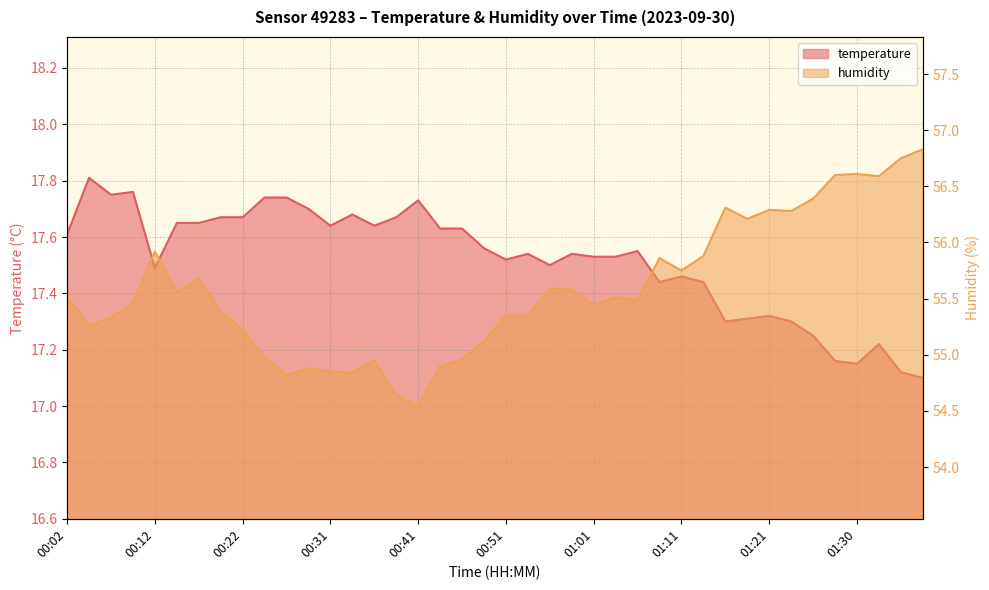

Between 00:46 and 00:51, which series saw the biggest shift?

humidity